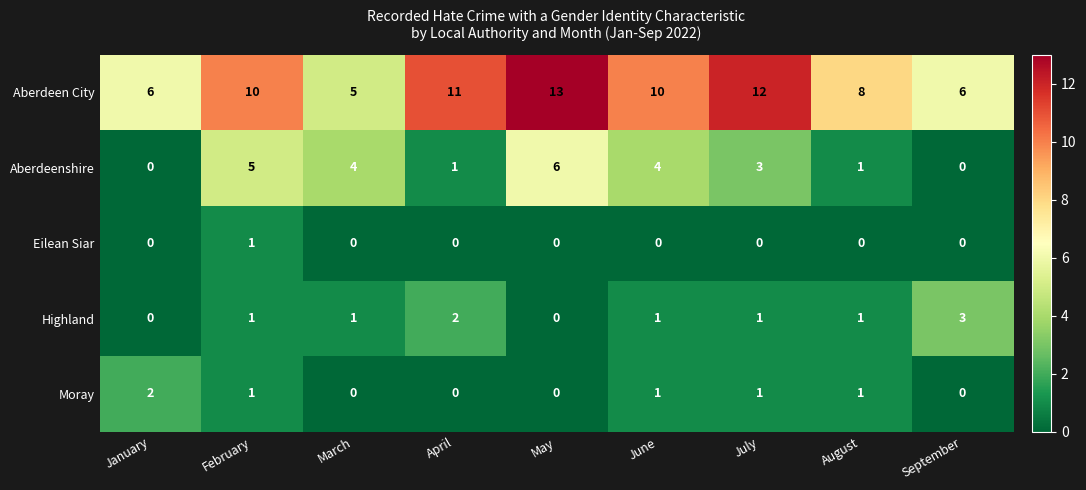

Count the Aberdeen City values in the range 6 to 11.

6